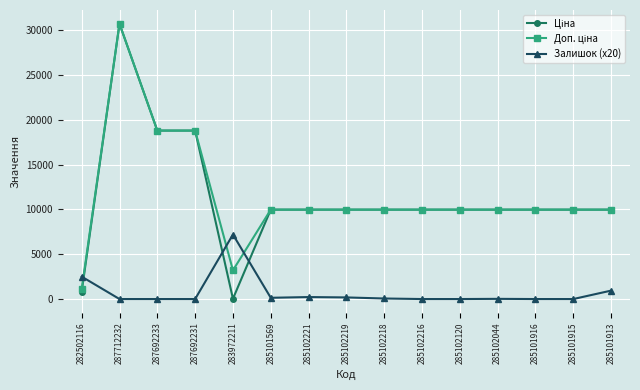

What is the spread (max minus min) of values at 282502116?

1681.5